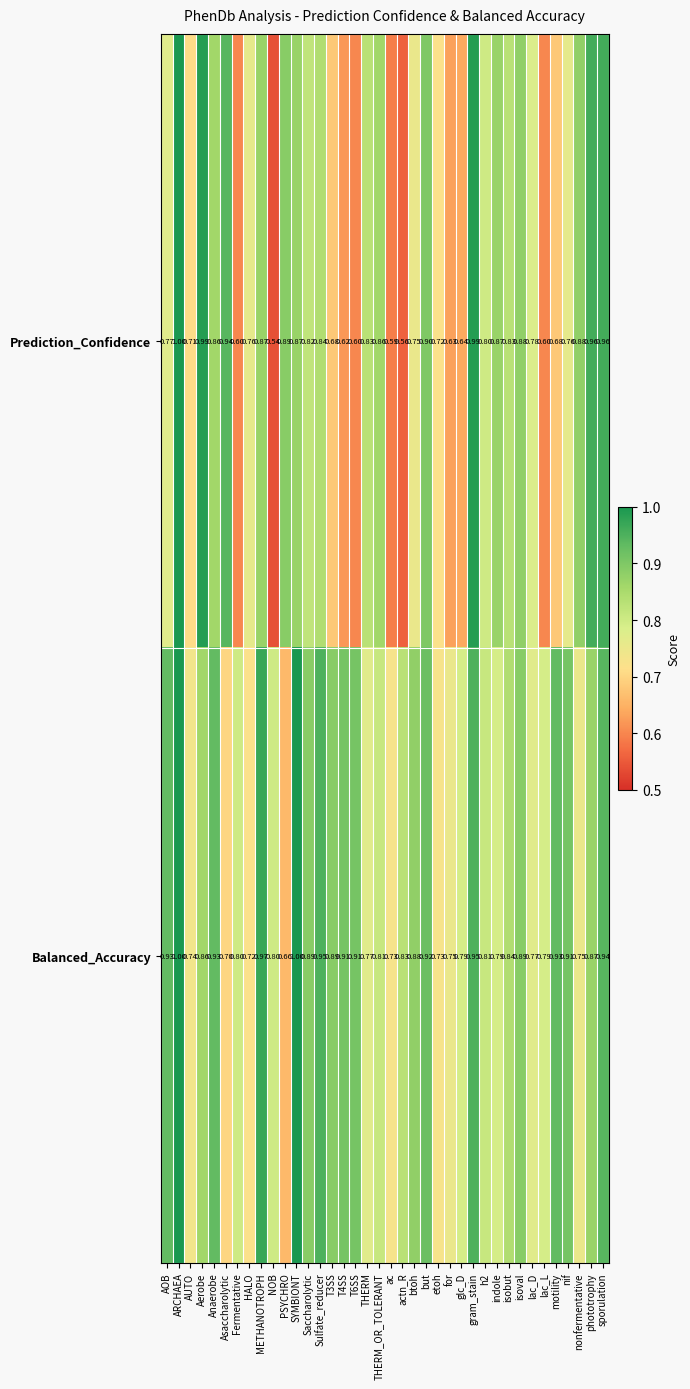

Rank the series at PSYCHRO from highest to lowest value.

Prediction_Confidence, Balanced_Accuracy